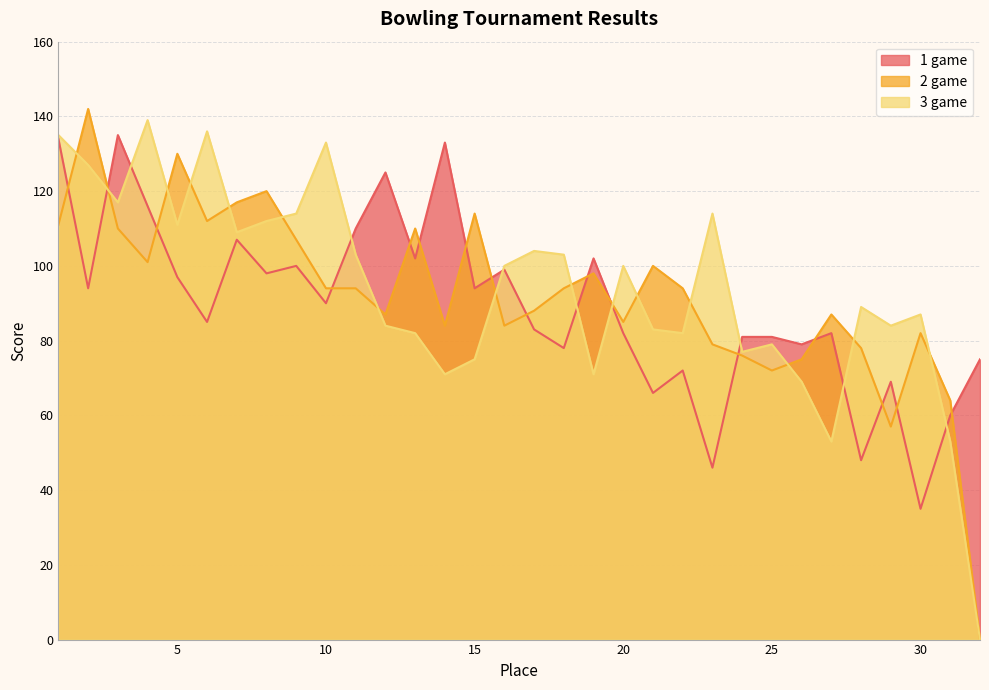

At how many categories does at least one series exceed 61?

32